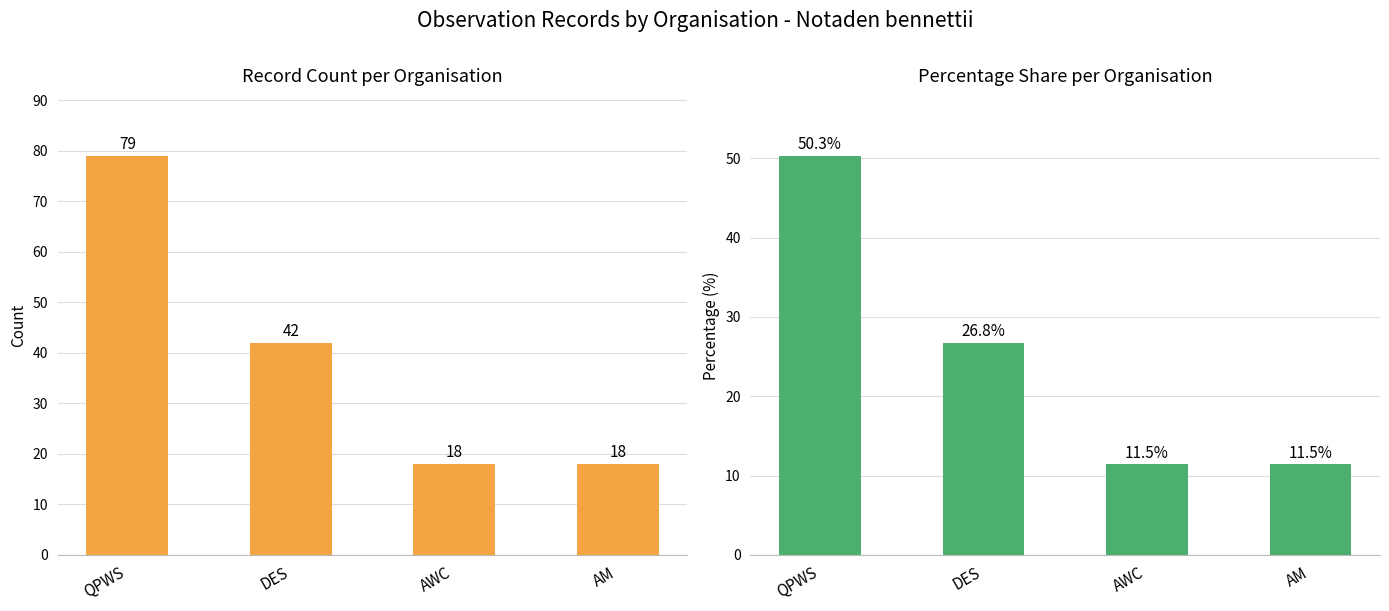

How many groups of bars are there?

4